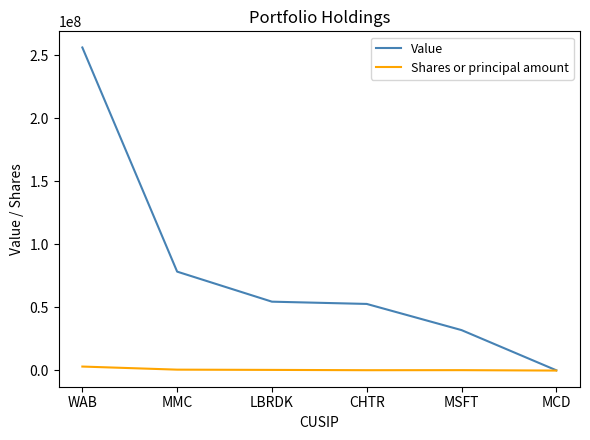

What is the minimum value shown in the chart?

-213637